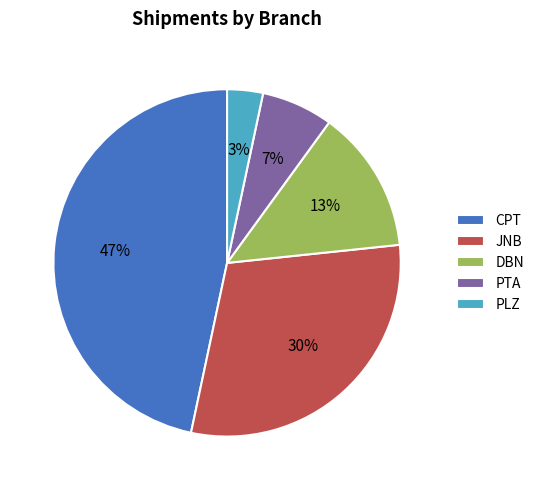

Which has a higher value, JNB or PTA?

JNB